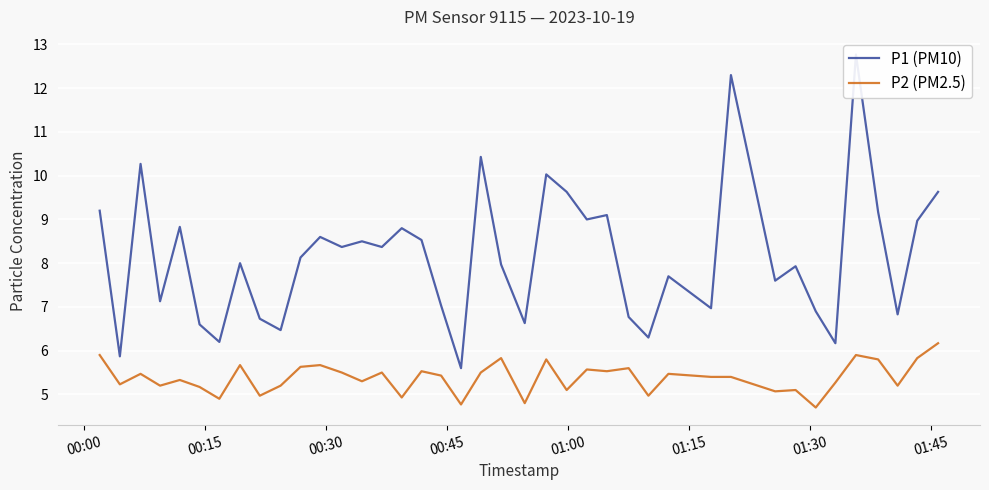

What is the lowest value of the P2 (PM2.5) series?

4.7